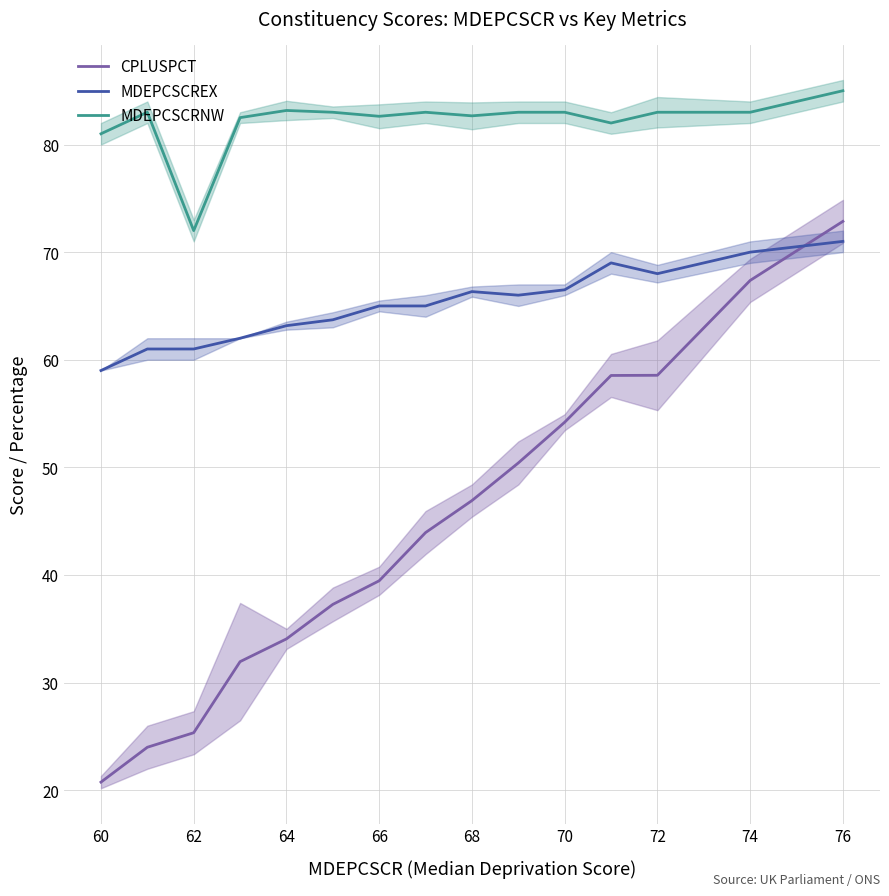

What is the minimum value for MDEPCSCRNW?

72.0